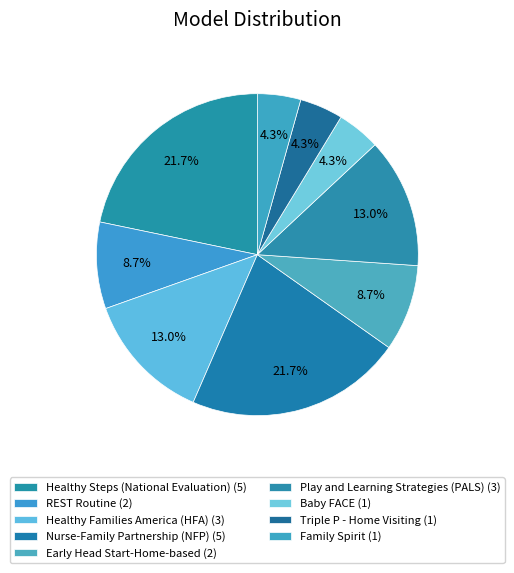

Does REST Routine account for over 50% of the chart?

No